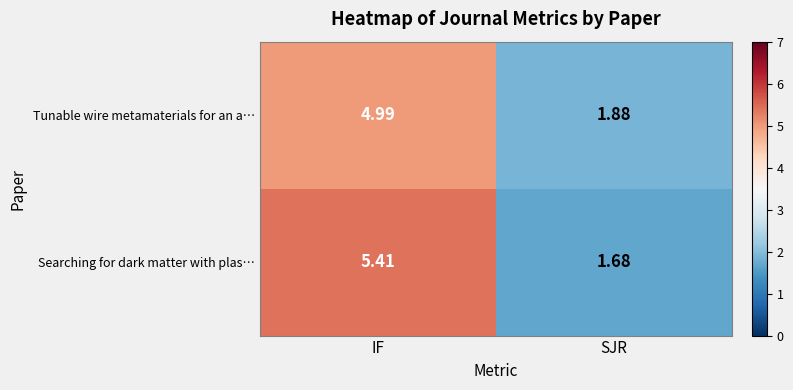

What is the total value across all series at IF?

10.4